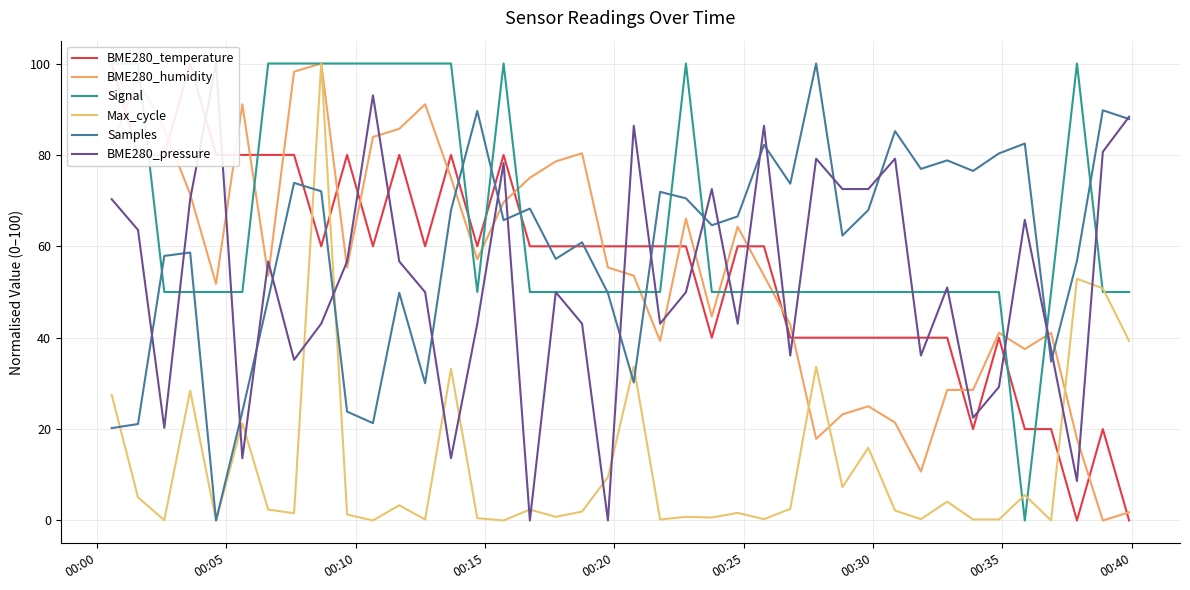

What is the difference between the maximum and minimum values in the Signal series?

100.0